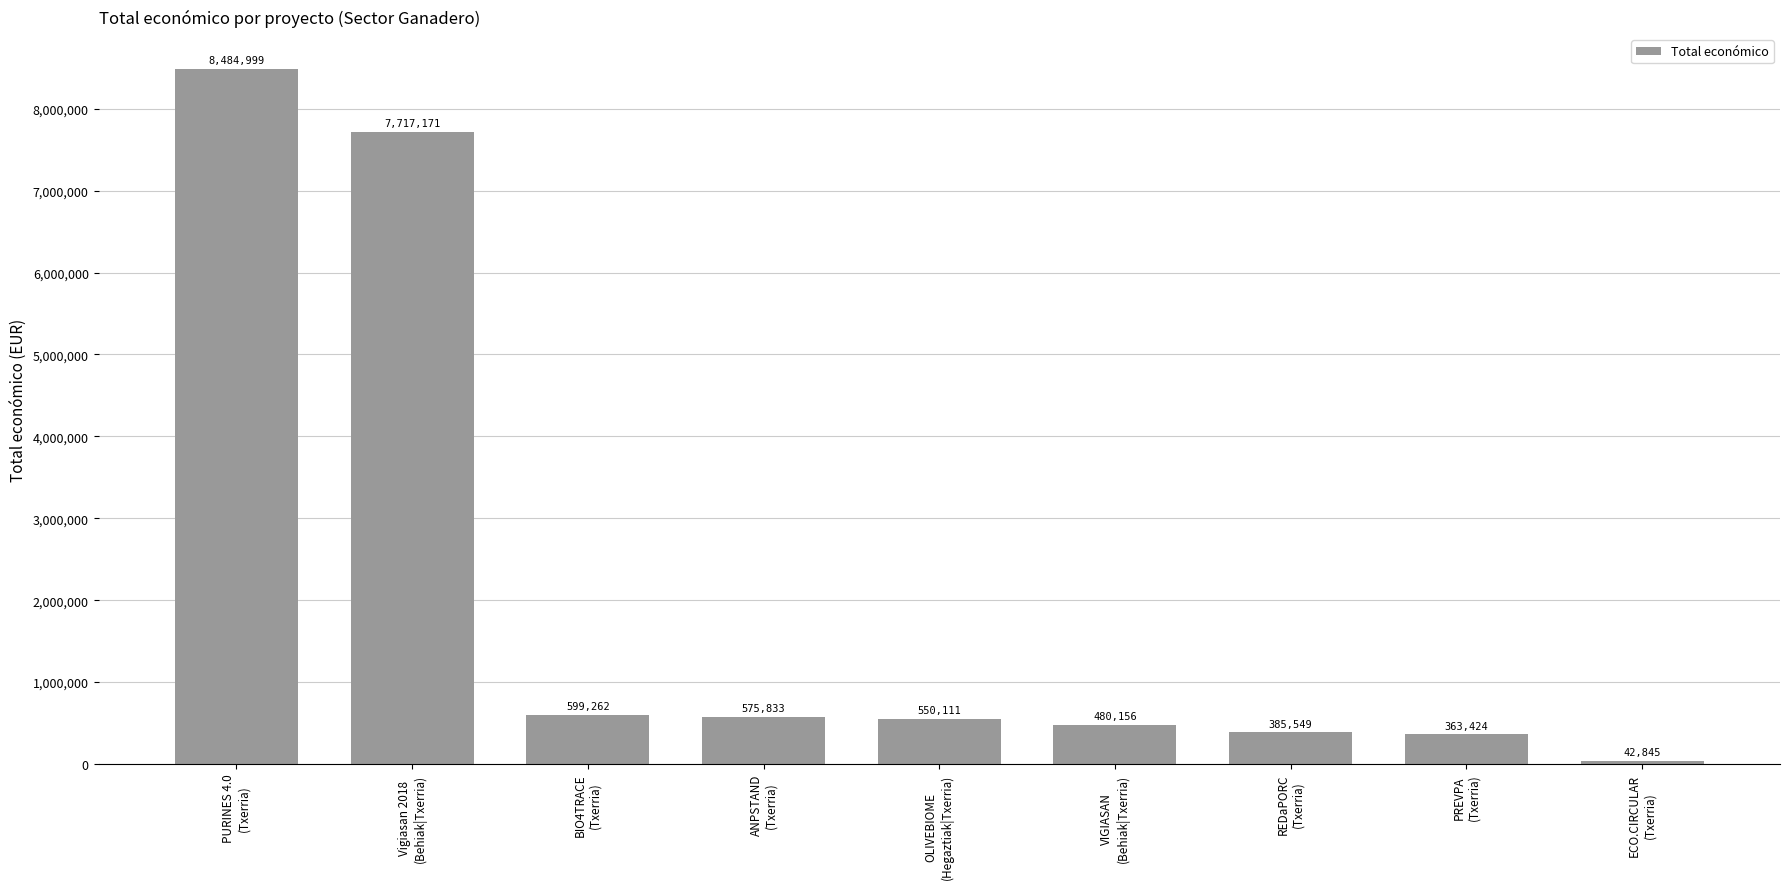

What is the label of the 4th bar from the left?

ANPSTAND
(Txerria)